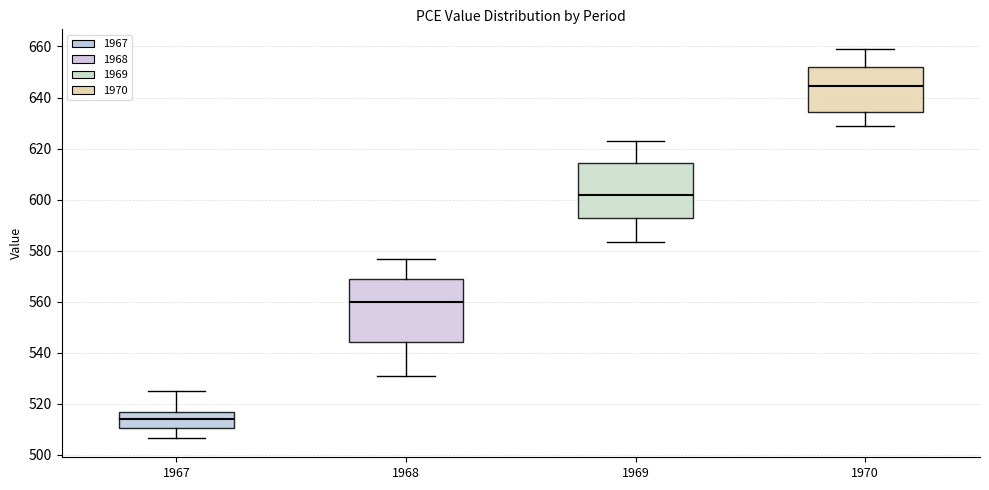

Reading left to right, transcribe this box plot: for each box, give where its median line is, the range the box spans, and where its two whiskers end, as read against the y-axis. The values are not printed on the chart, so give them approximately, as read against the axis.

1967: median 514, box 510 to 516, whiskers 506 to 526
1968: median 560, box 544 to 570, whiskers 530 to 576
1969: median 602, box 592 to 614, whiskers 584 to 622
1970: median 644, box 634 to 652, whiskers 628 to 660